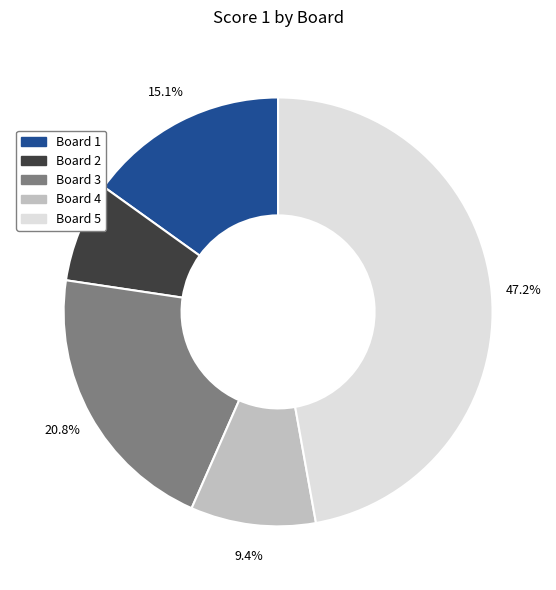

Which slice is the smallest?

Board 2